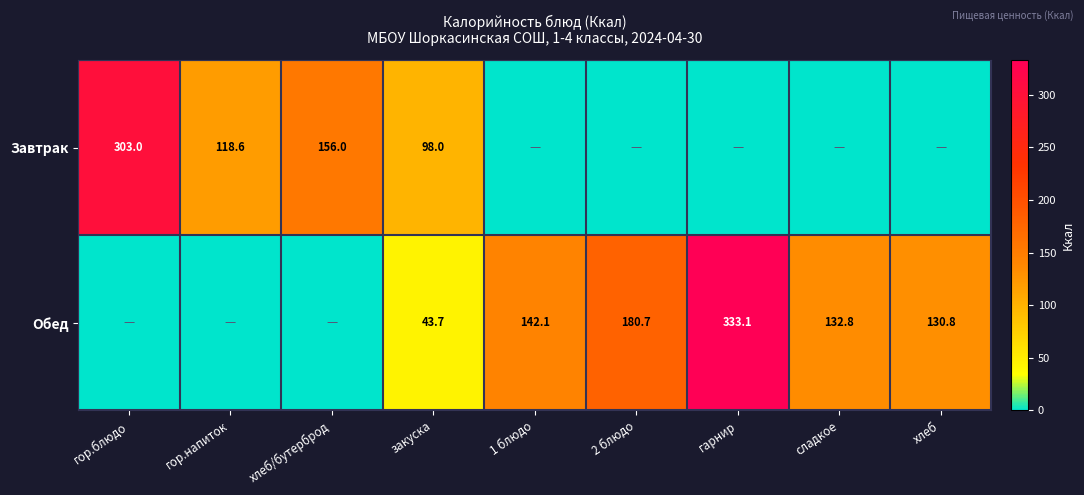

True or false: Обед has a value of 130.8 at хлеб.

True